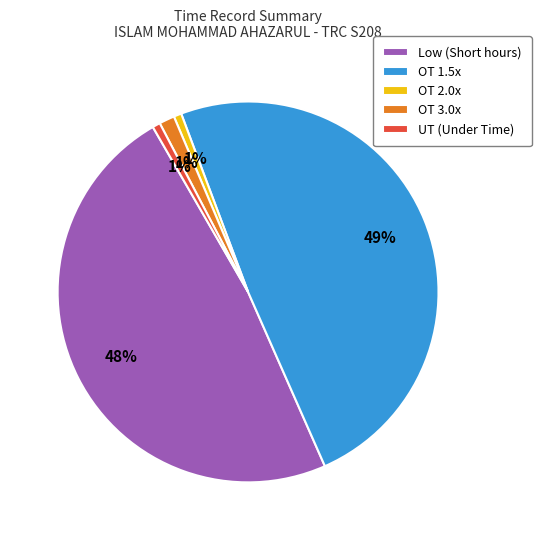

Combined, do OT 2.0x and OT 3.0x account for over 50%?

No